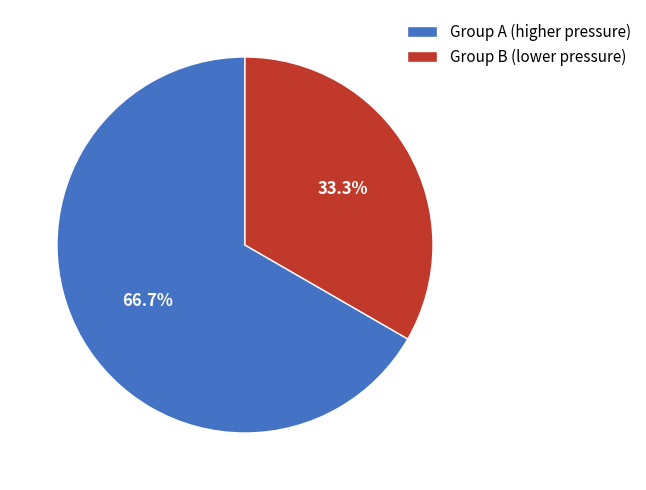

Which slice is the smallest?

Group B (lower pressure)